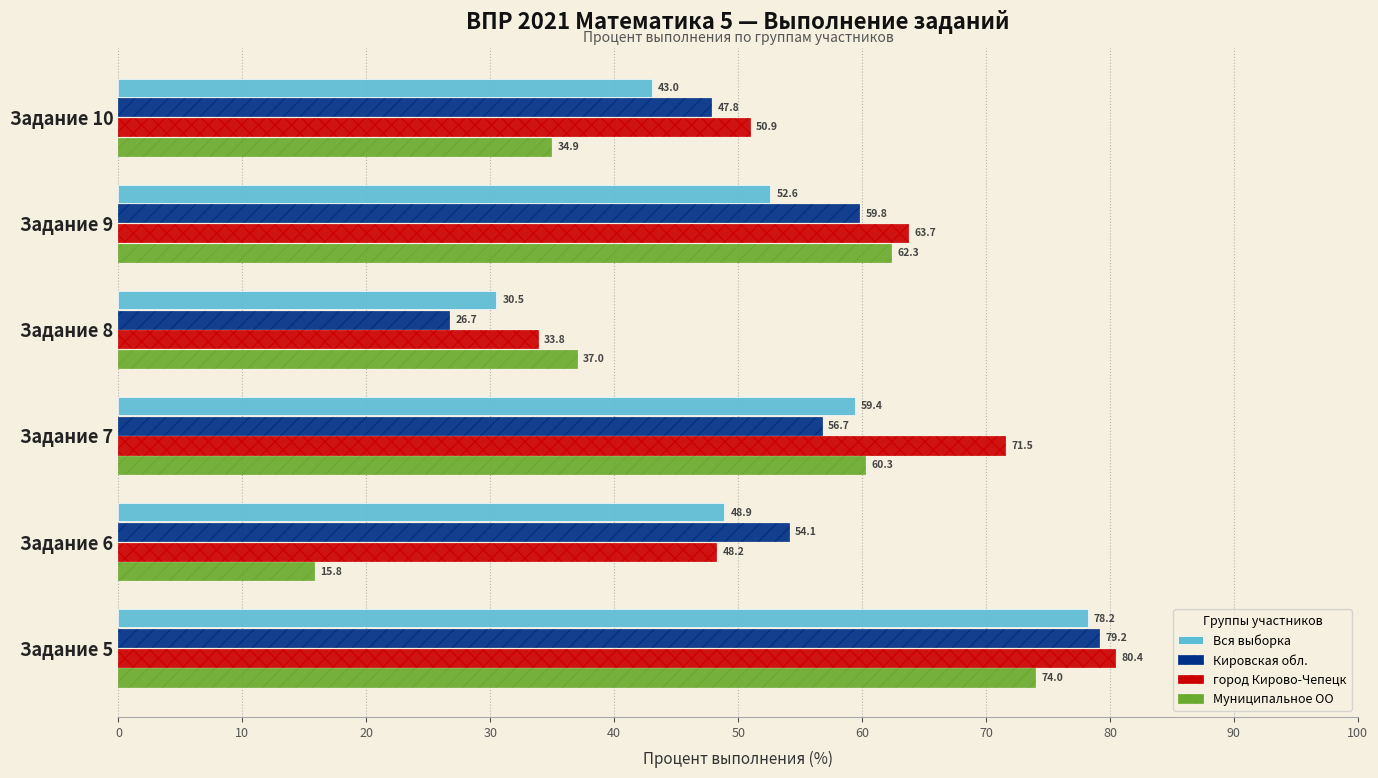

What is the difference between the second highest and minimum values in the Муниципальное ОО series?

46.6